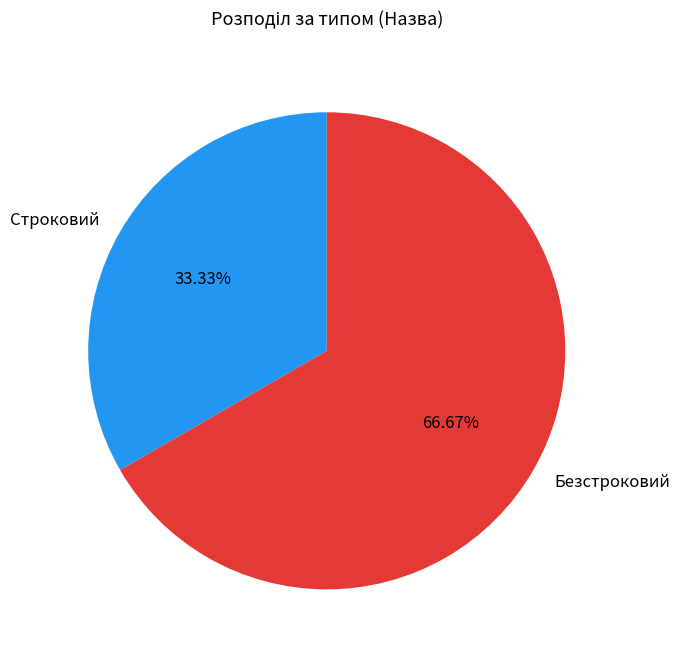

Is there a majority slice in this chart?

Yes